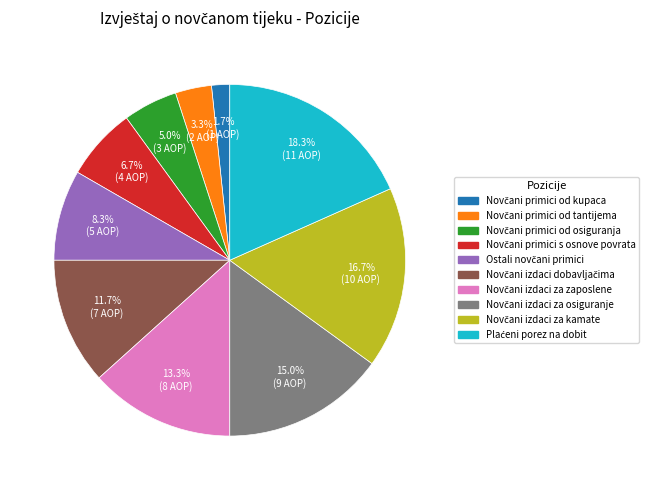

Is there any slice that represents more than half of the pie?

No